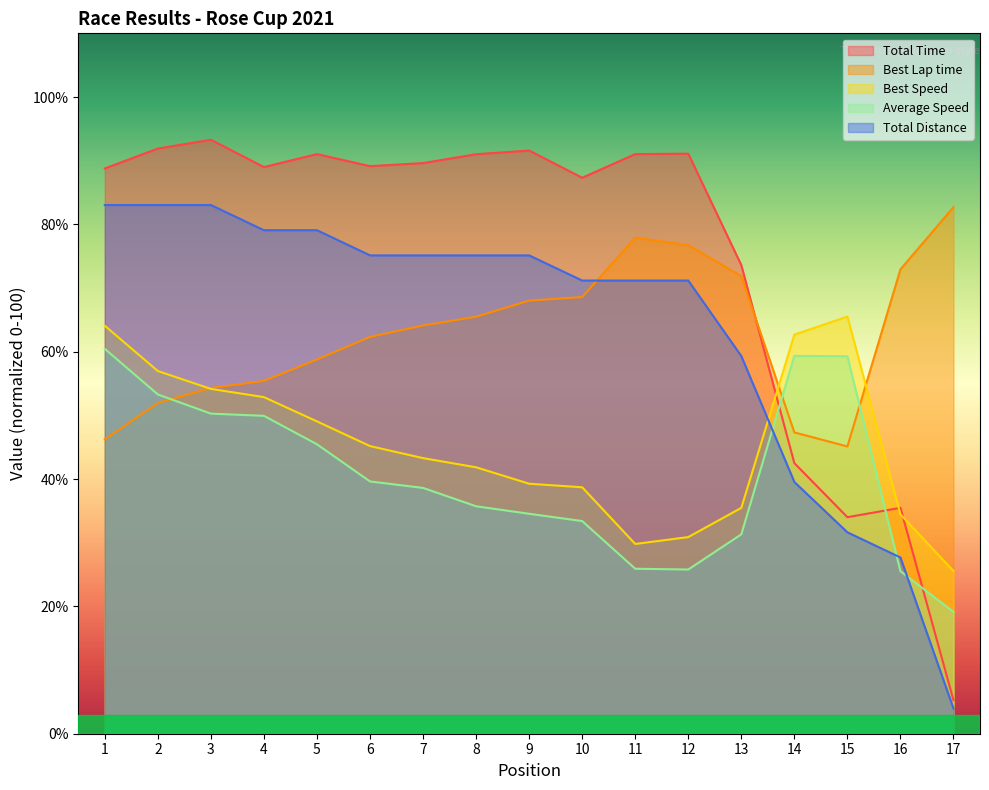

In Total Time, how many points are lower than both neighbors (excluding endpoints)?

4